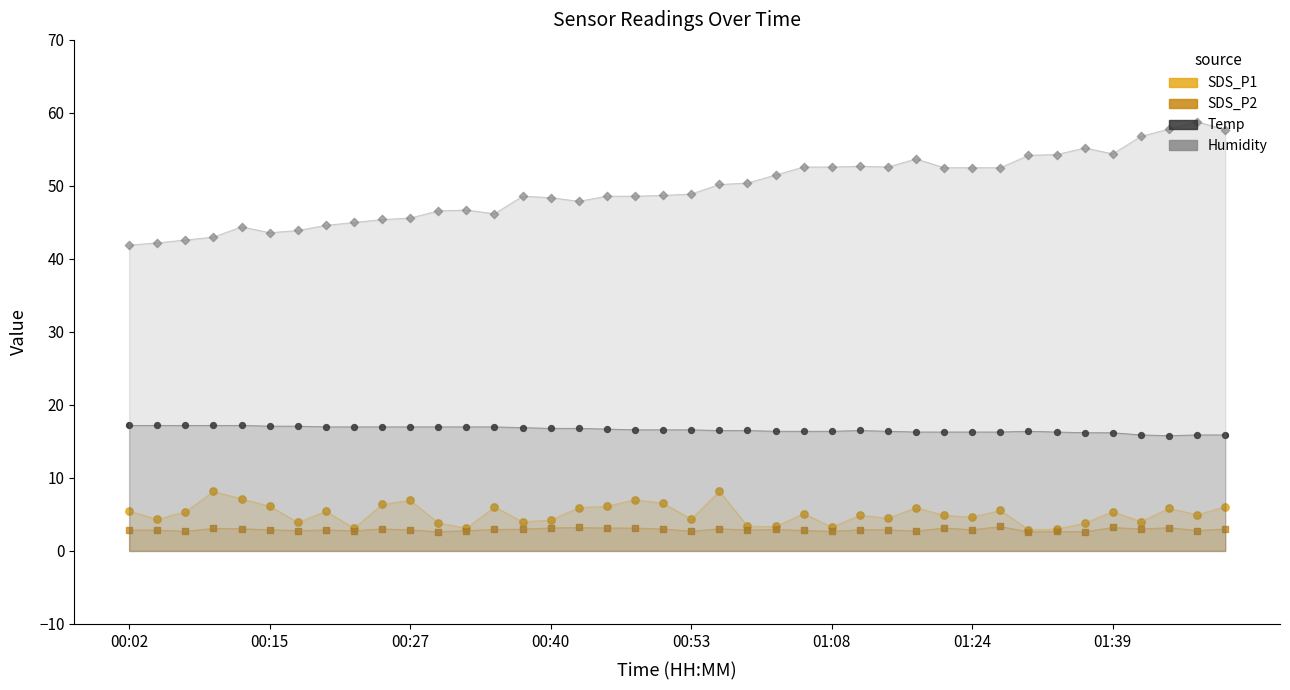

Which series contains the highest Y value?

Humidity